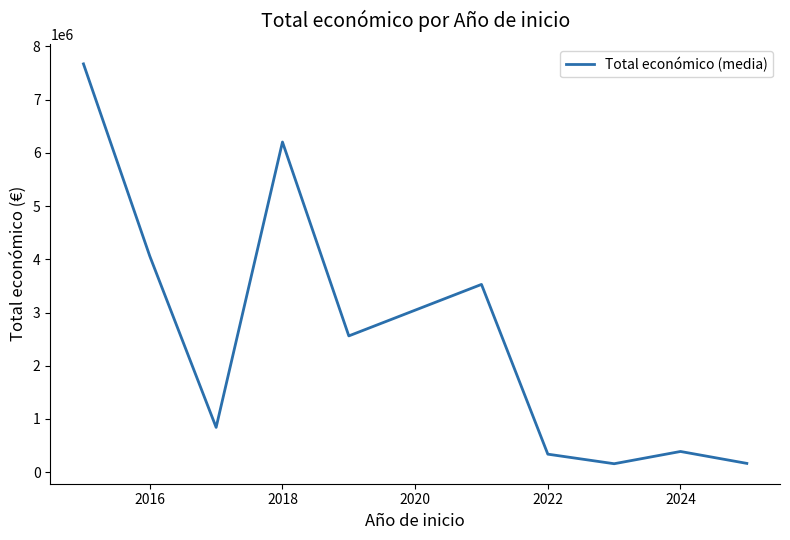

What is the maximum value shown in the chart?

7671837.5